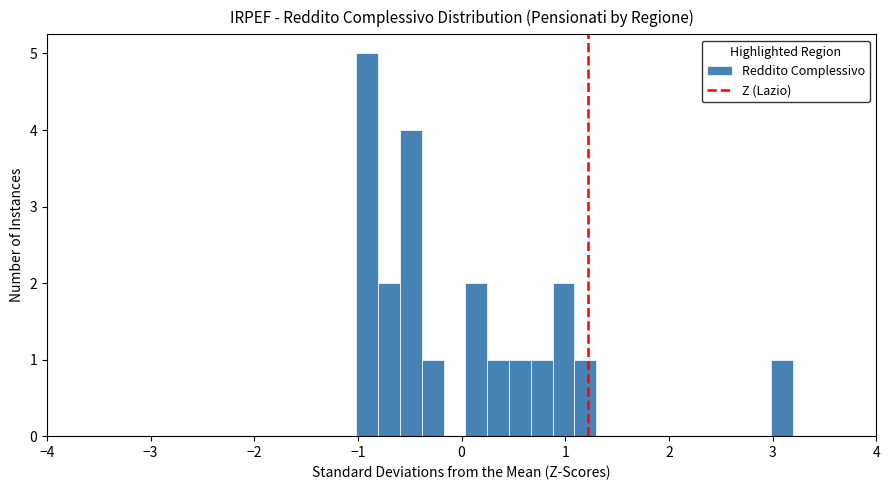

Read against the x-axis, roughly where is the centre of the tallest bar?

-0.9